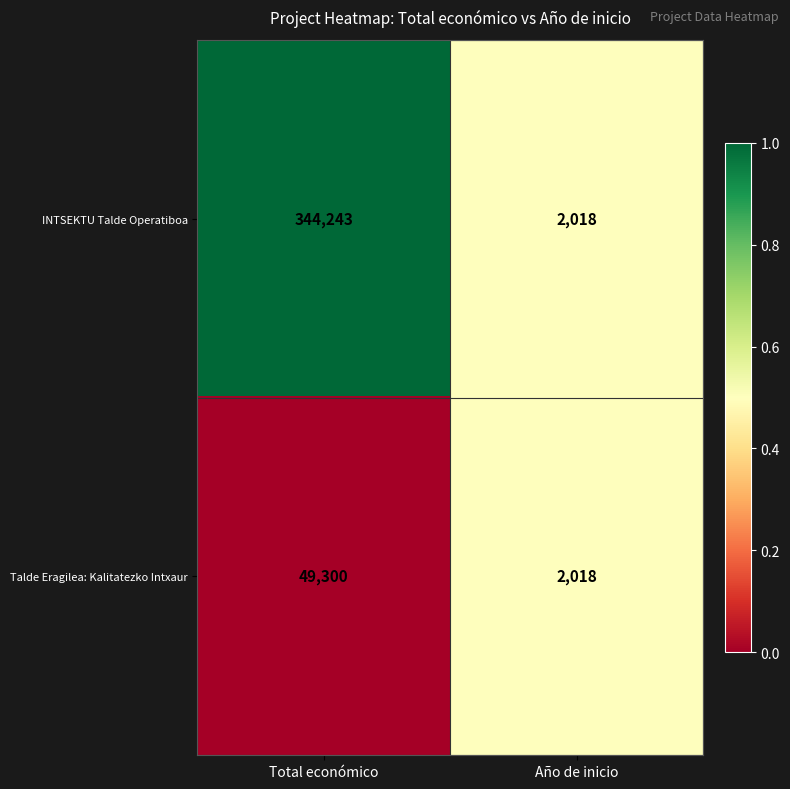

Reading right to left, what are all the values shown in this chart?

INTSEKTU Talde Operatiboa: Año de inicio=2018	Total económico=344243
Talde Eragilea: Kalitatezko Intxaur: Año de inicio=2018	Total económico=49300